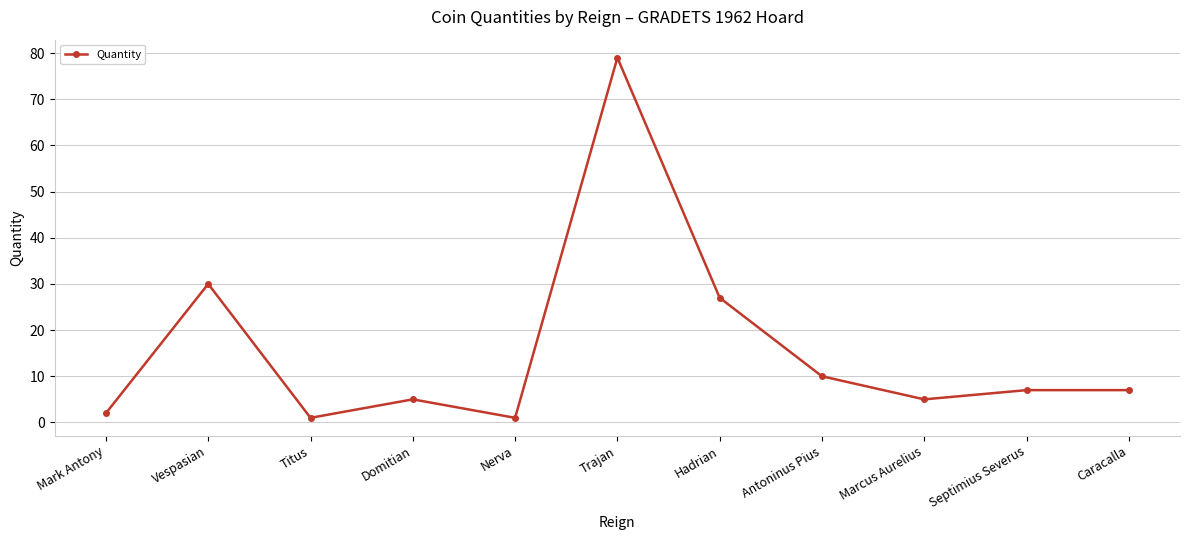

What is the difference between the maximum and second lowest values?

78